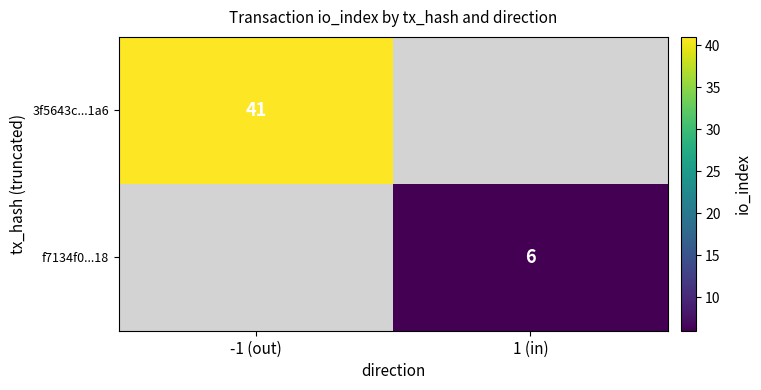

Is it true that f7134f0...18 equals 9 at 1 (in)?

False